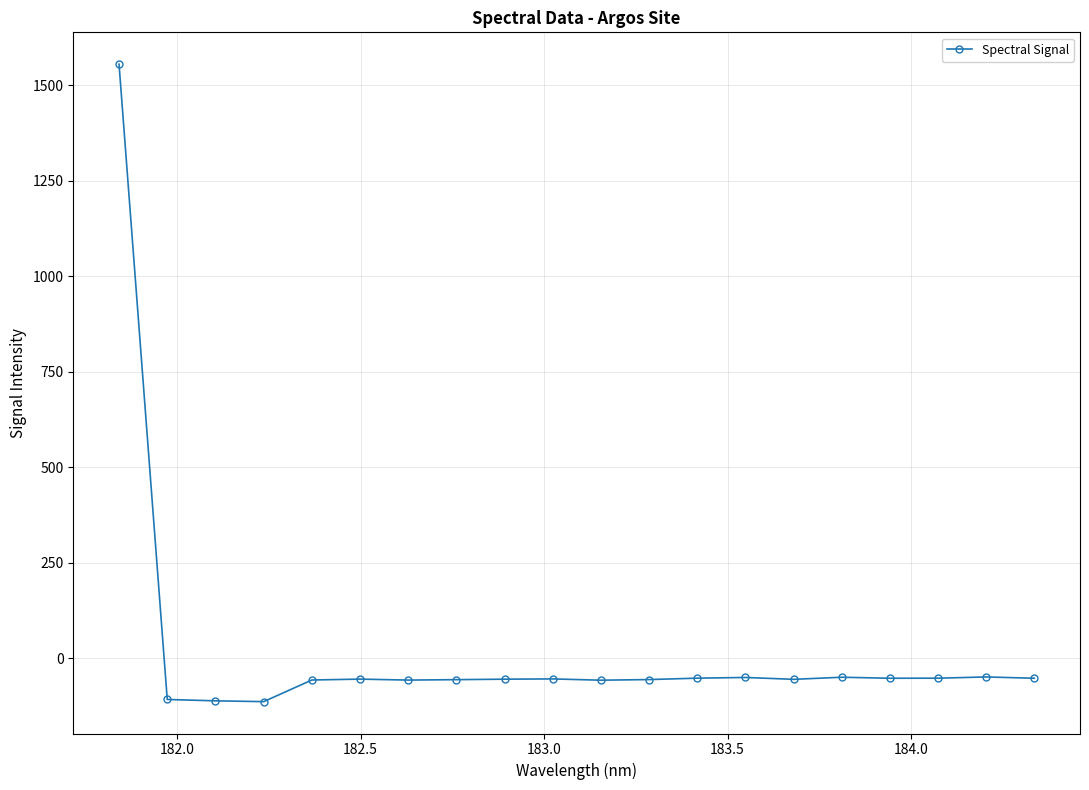

What is the difference between the maximum and minimum values?

1668.5